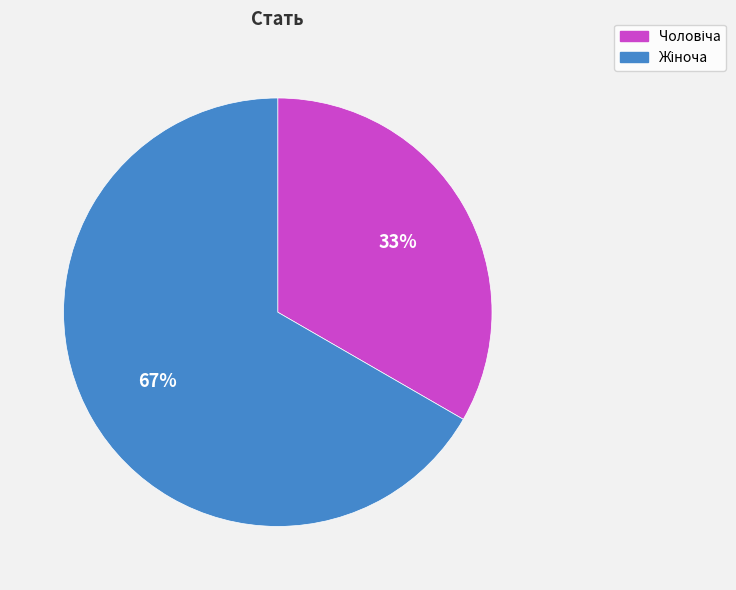

Is there a majority slice in this chart?

Yes